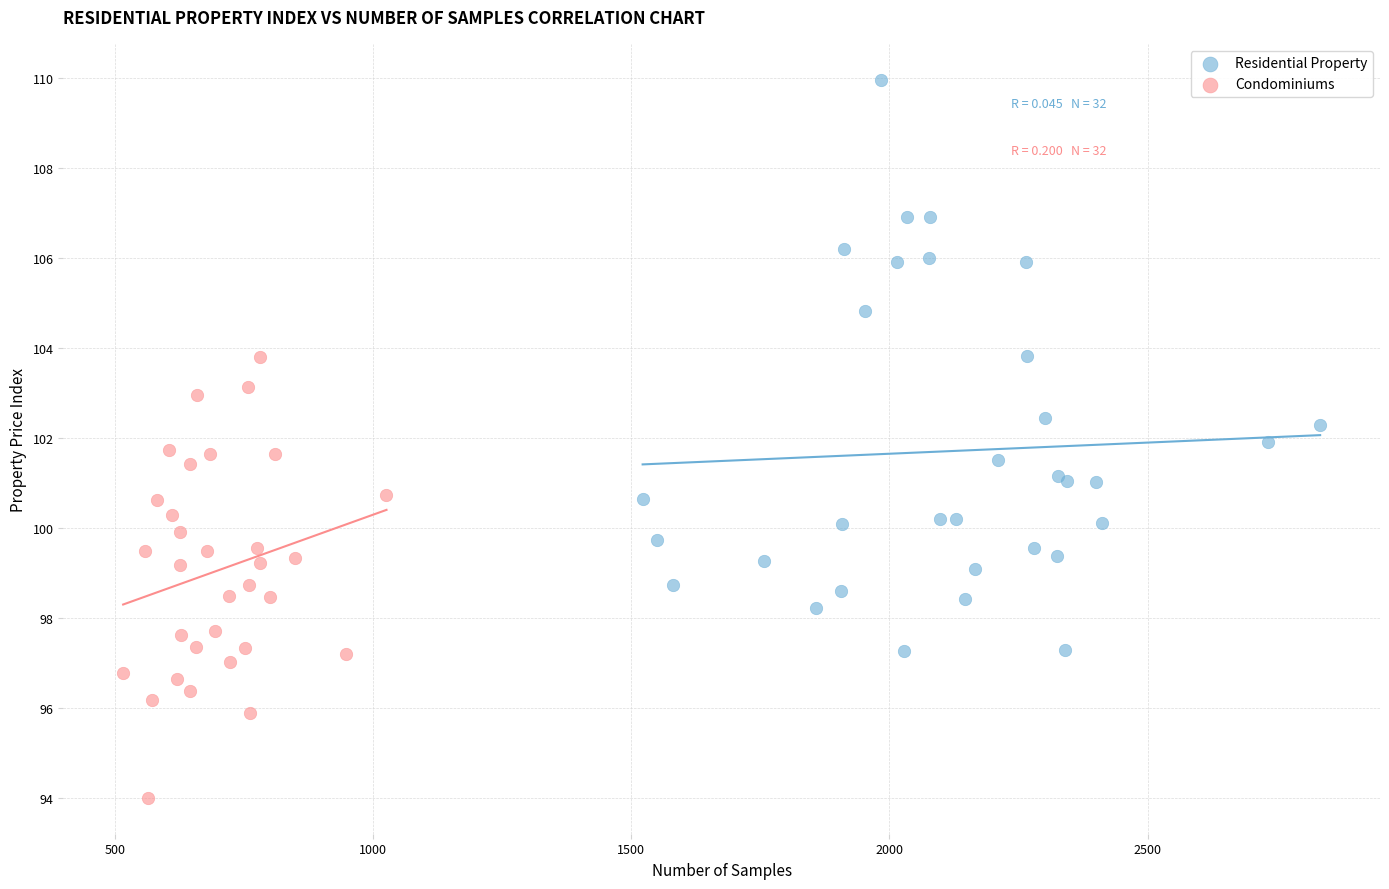

What are all the series names shown in the legend?

Residential Property, Condominiums